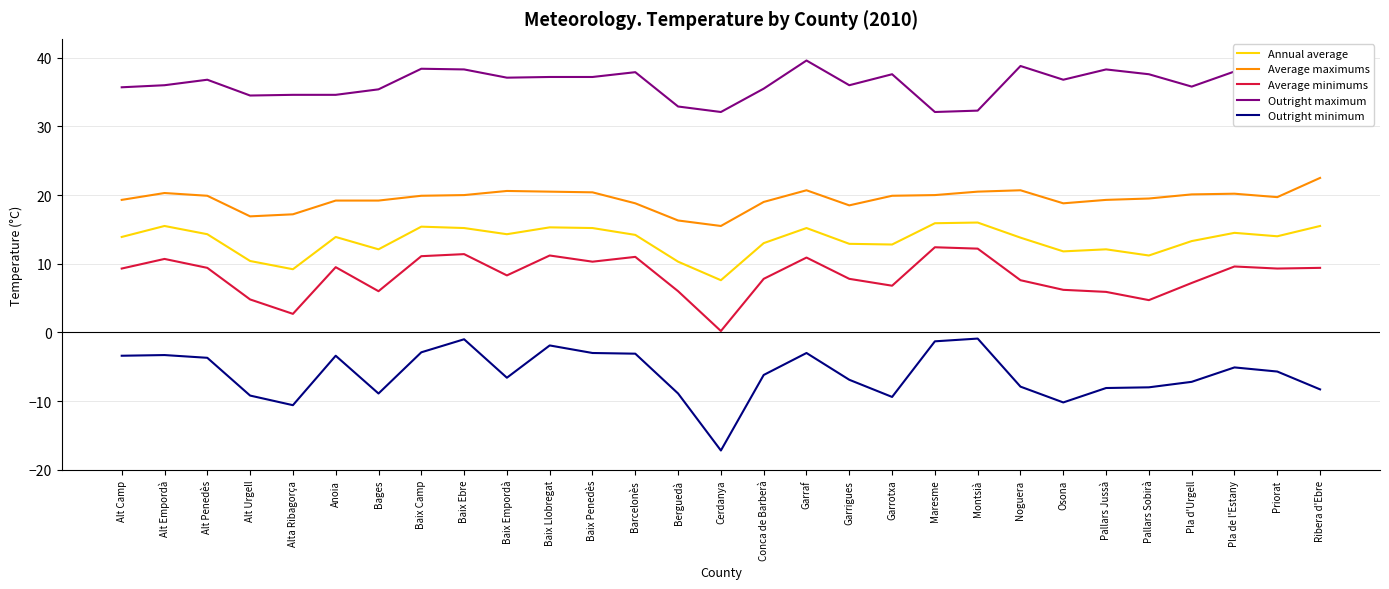

What is the label of the 24th point from the right?

Anoia